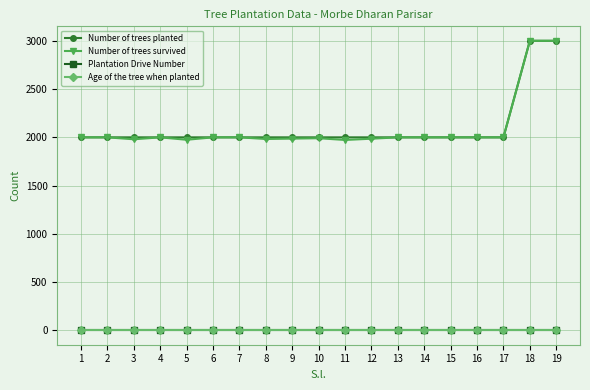

True or false: Age of the tree when planted and Number of trees survived cross at least once.

False